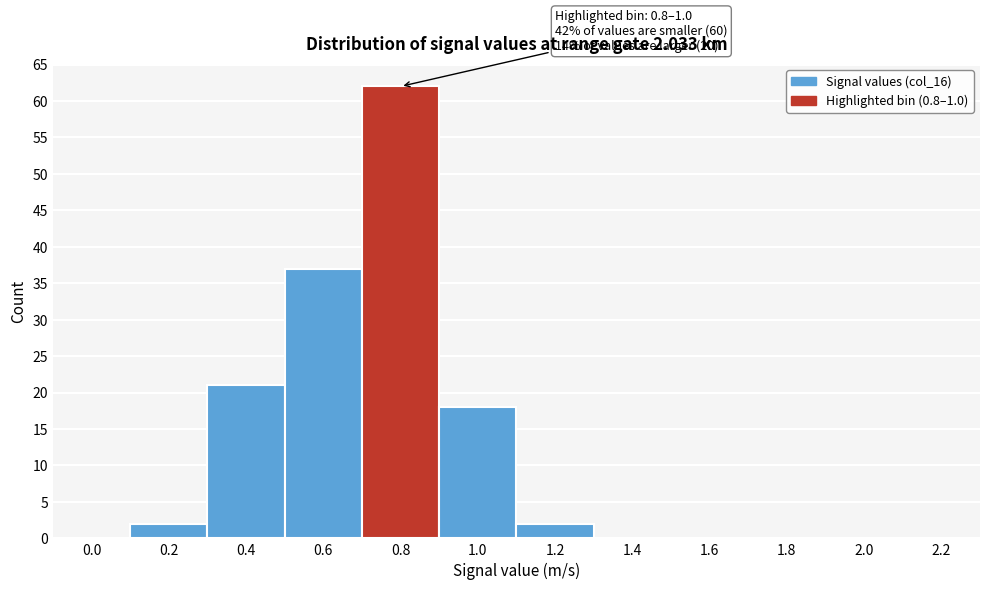

Reading right to left, transcribe all the data shown in this chart.

2.2=0	2.0=0	1.8=0	1.6=0	1.4=0	1.2=2	1.0=18	0.8=62	0.6=37	0.4=21	0.2=2	0.0=0